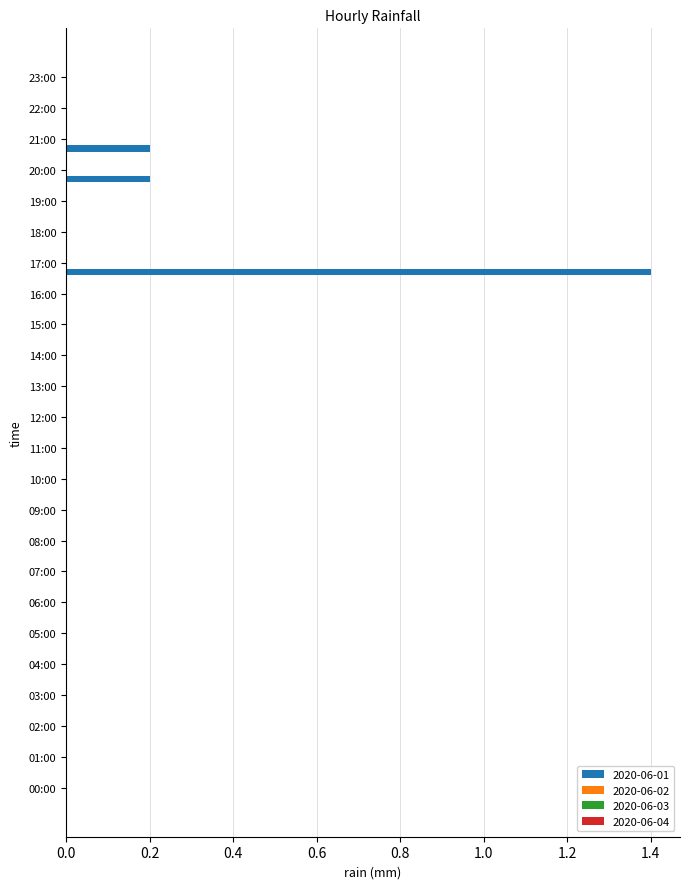

What is the sum of all values?

1.8